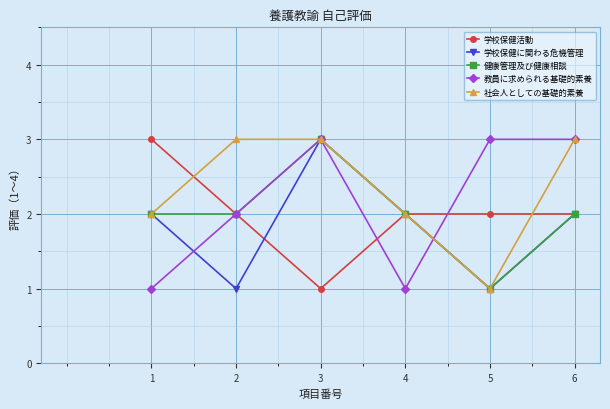

How many interior local valleys does the 学校保健に関わる危機管理 series have?

2